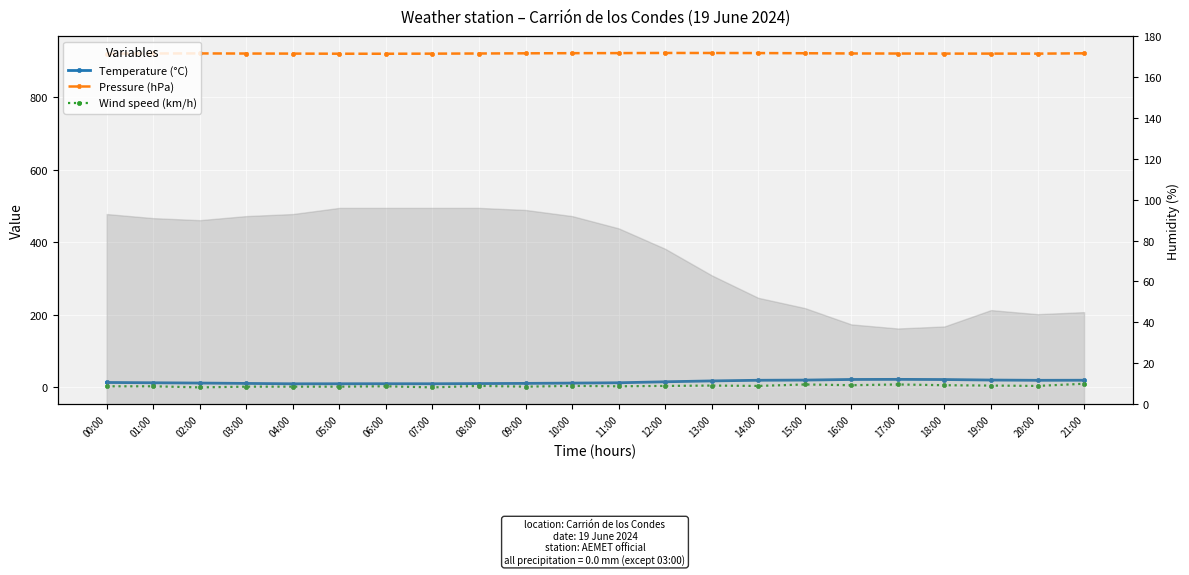

At which label does Wind speed (km/h) first exceed 4?

13:00